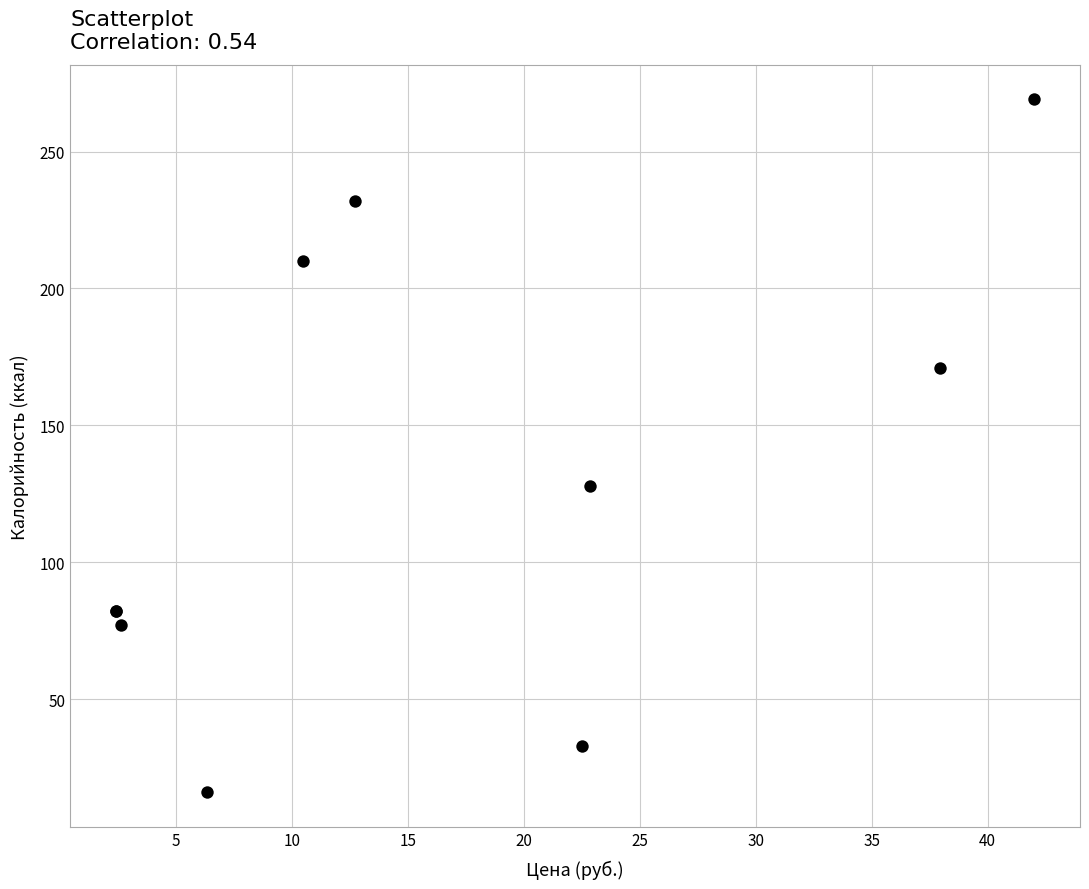

What Y value in the scatter plot is closest to 142?

128